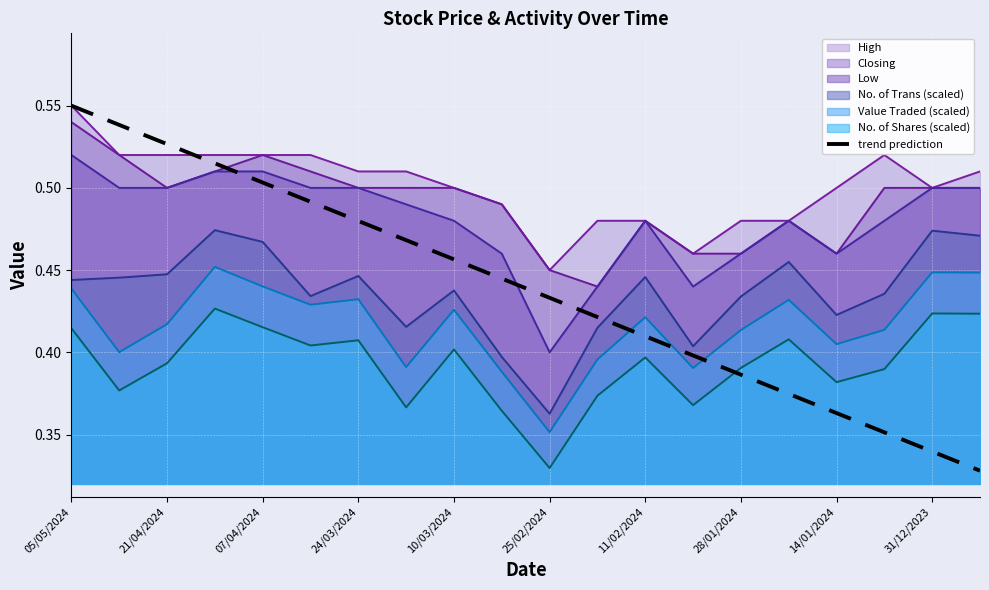

Where is the data nearest to the value 0?

19